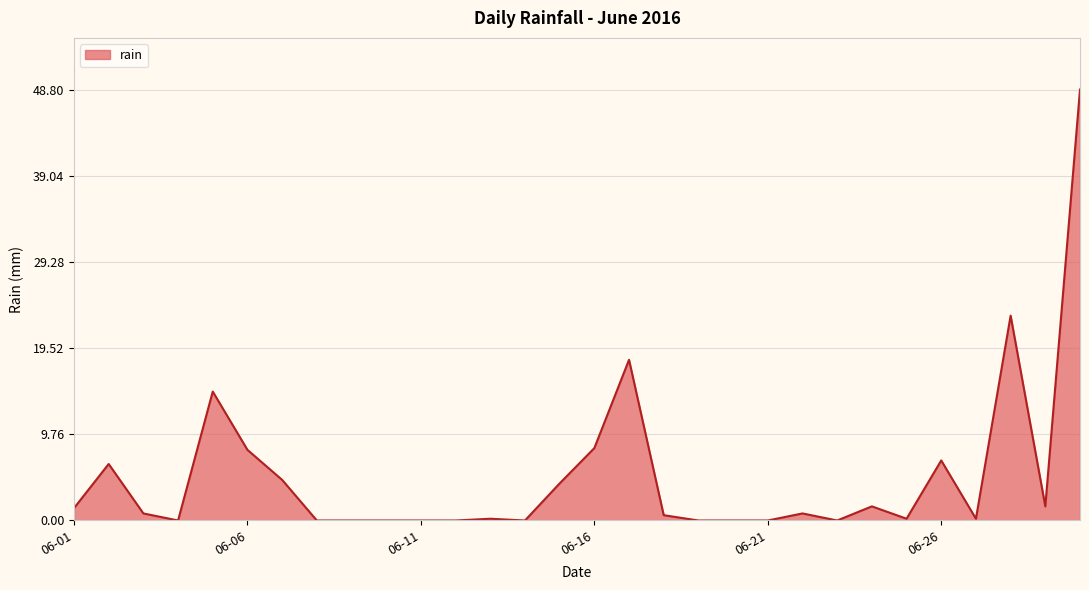

What is the difference between the maximum and minimum values?

48.8